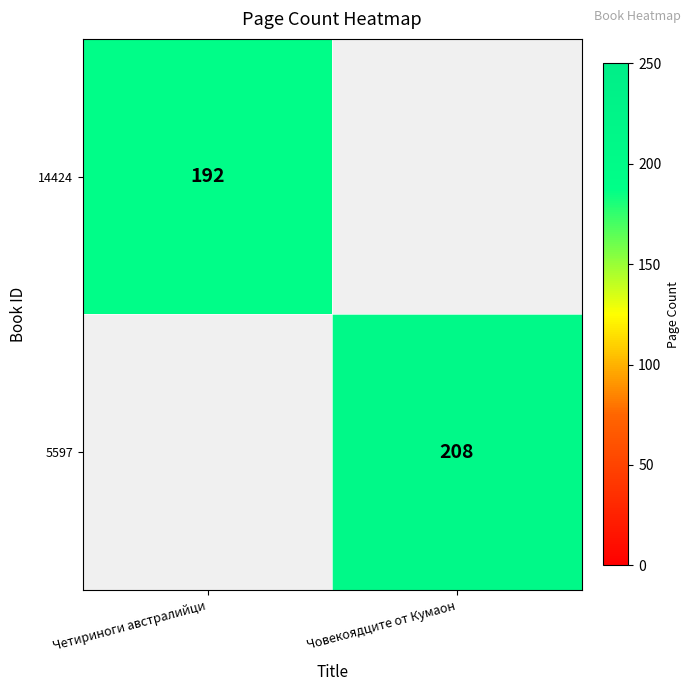

Is it true that 5597 equals 208 at Човекоядците от Кумаон?

True